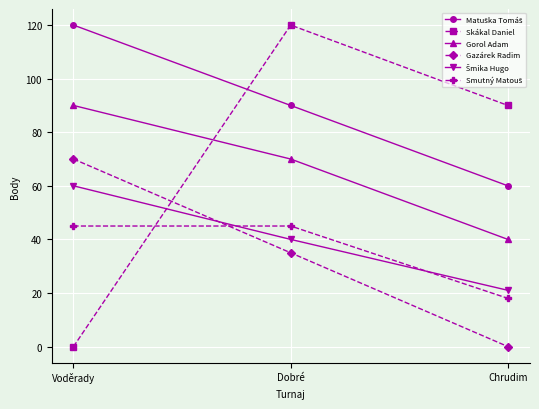

Between Voděrady and Dobré, which series saw the biggest shift?

Skákal Daniel